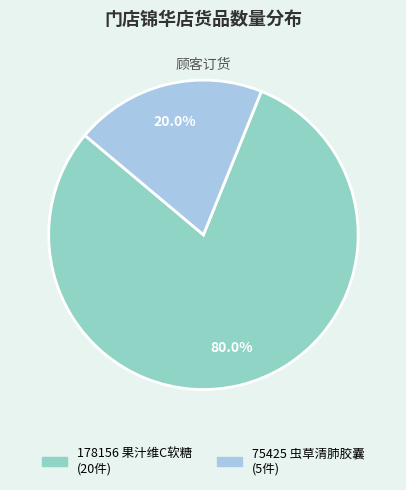

Which category has the biggest portion of the pie?

178156 果汁维C软糖